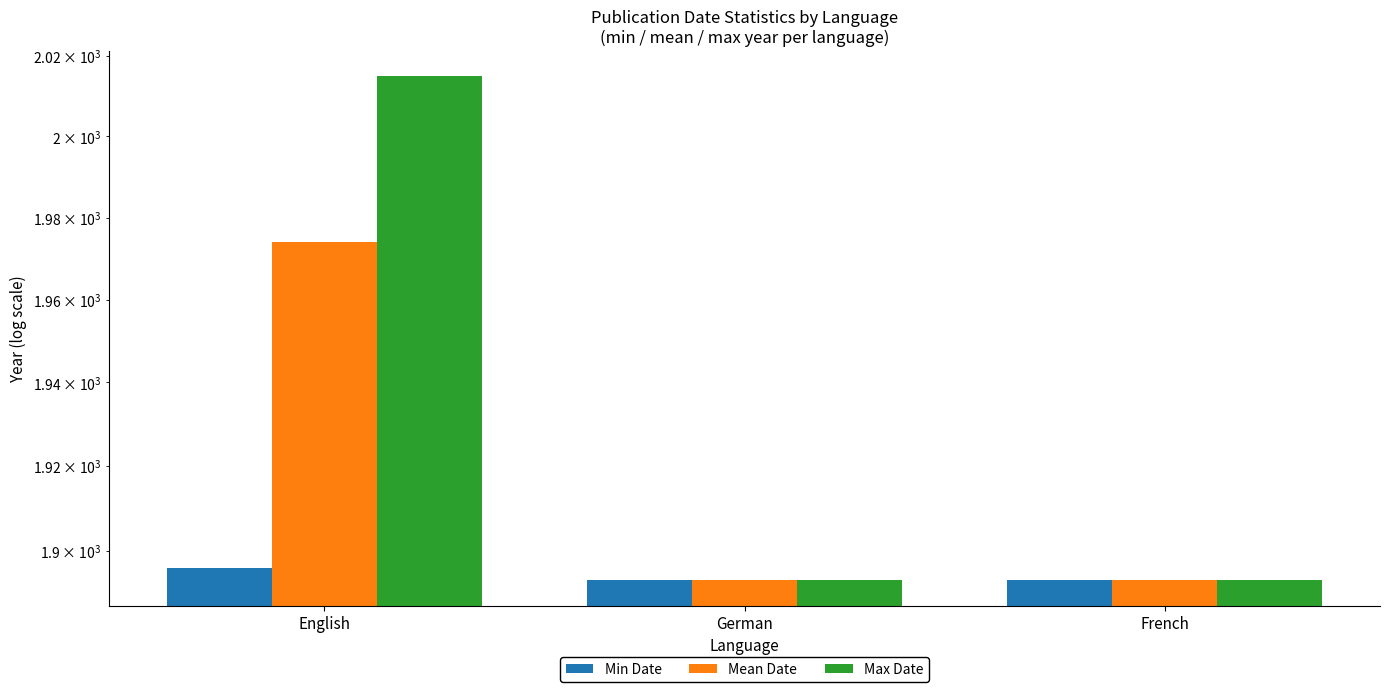

Count the number of categories in the chart.

3